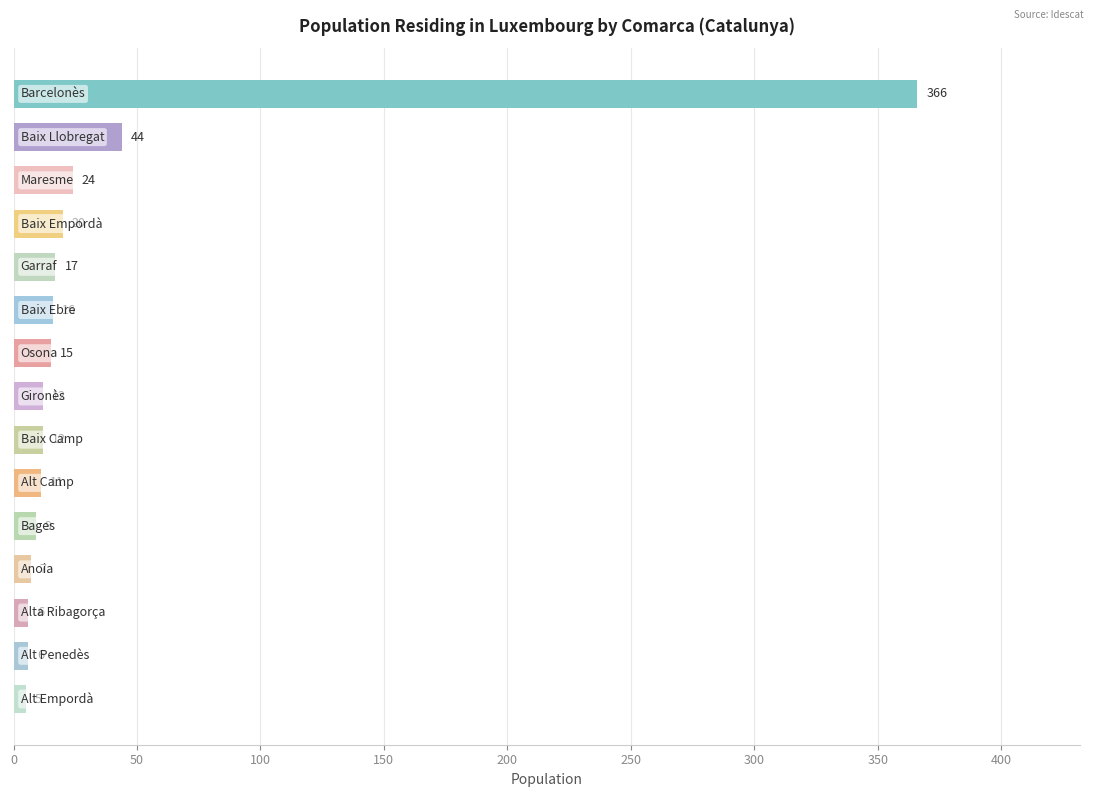

What is the maximum value shown in the chart?

366